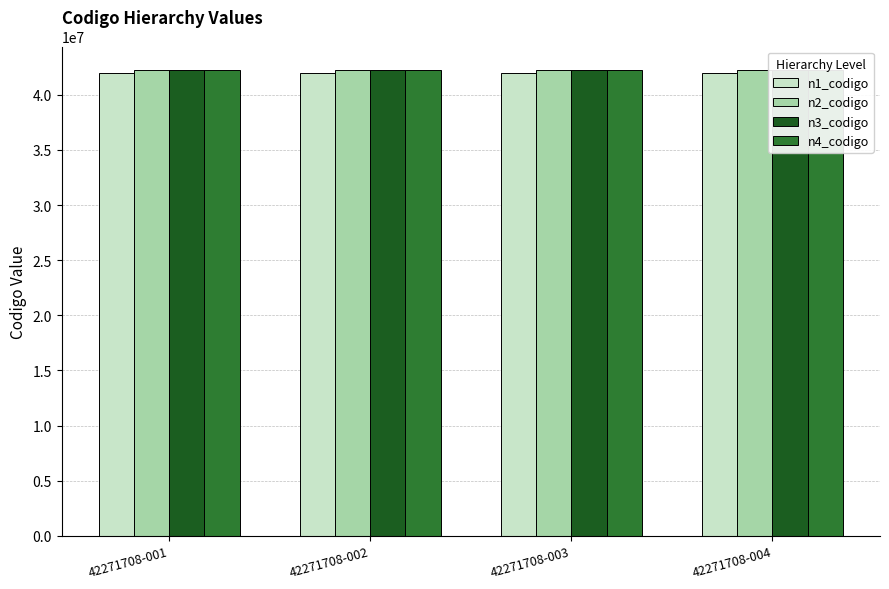

How many bars are there in total?

16